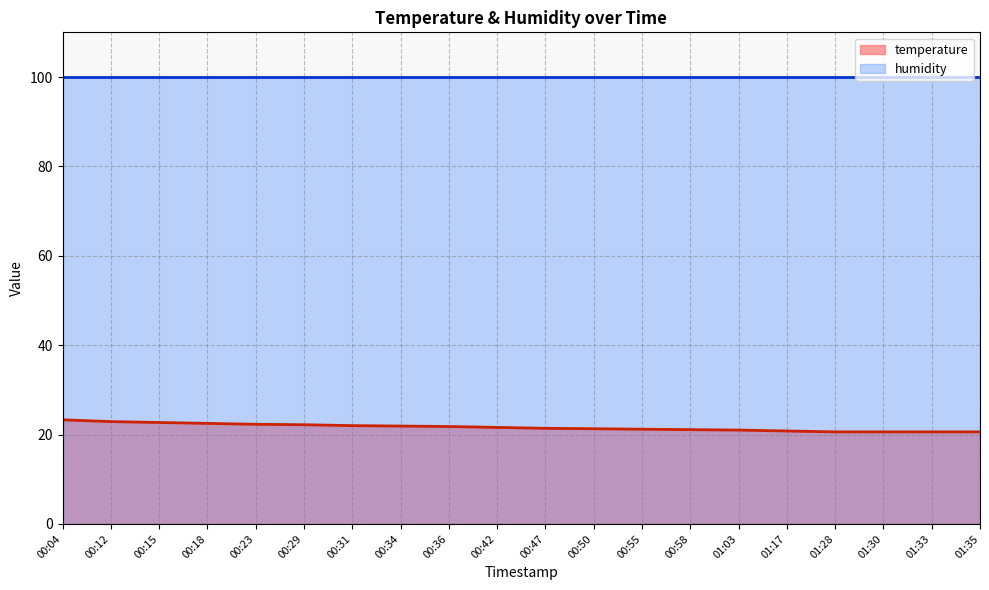

Which has a higher value, 00:04 or 01:28?

00:04